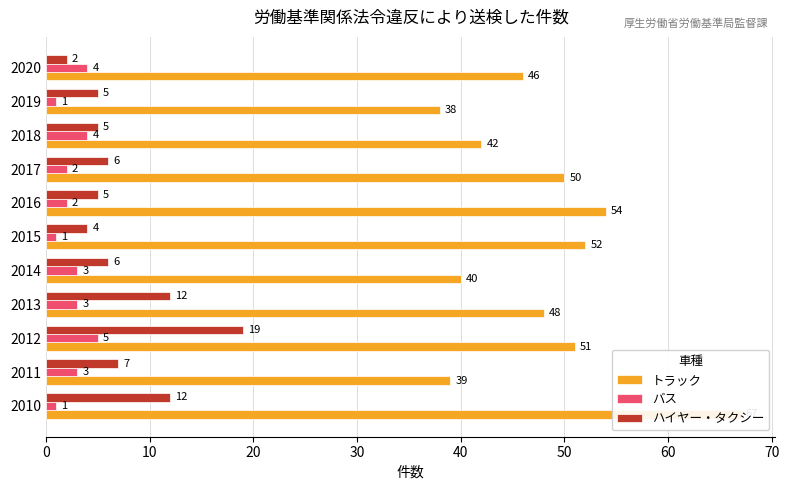

What is the sum of all バス values?

29